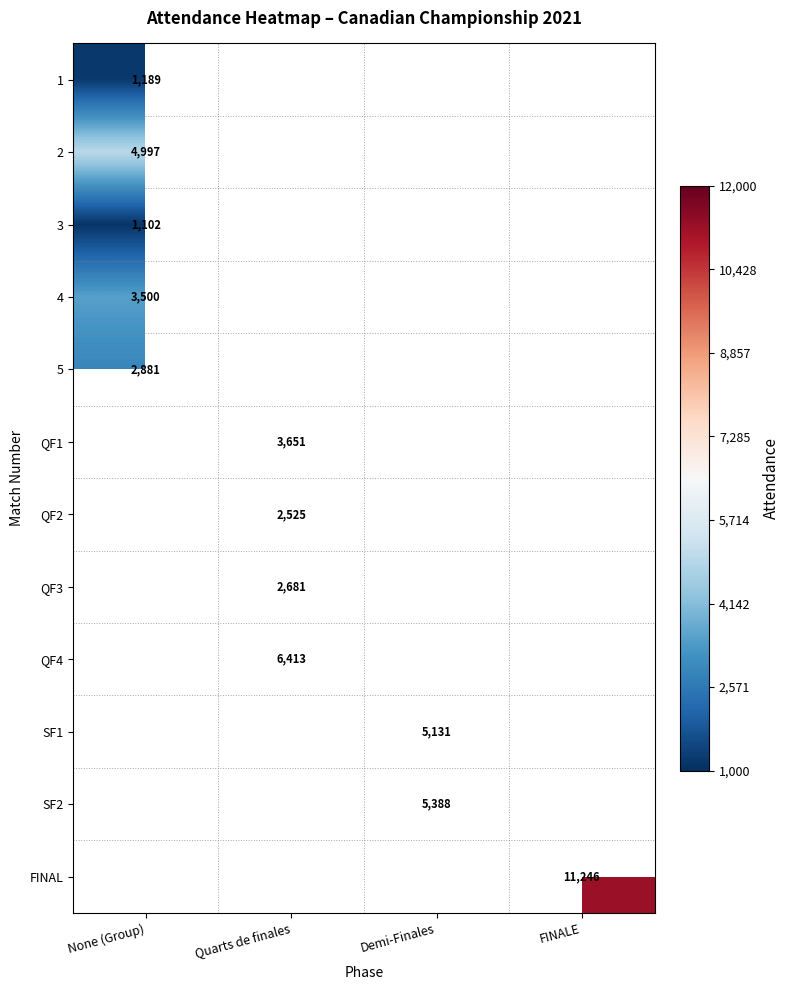

Count the number of data series in this chart.

12